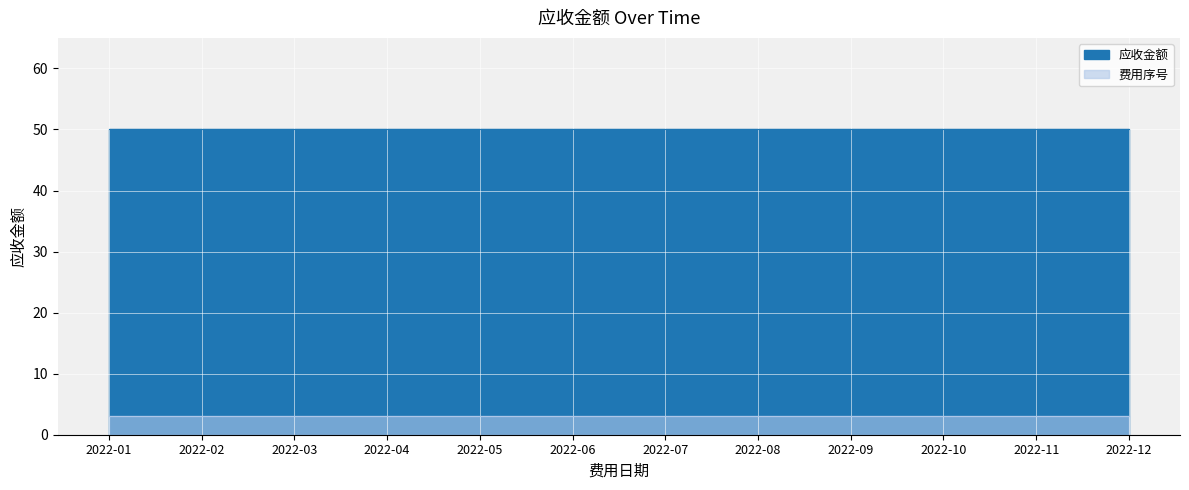

Which series has the widest spread of values?

费用序号